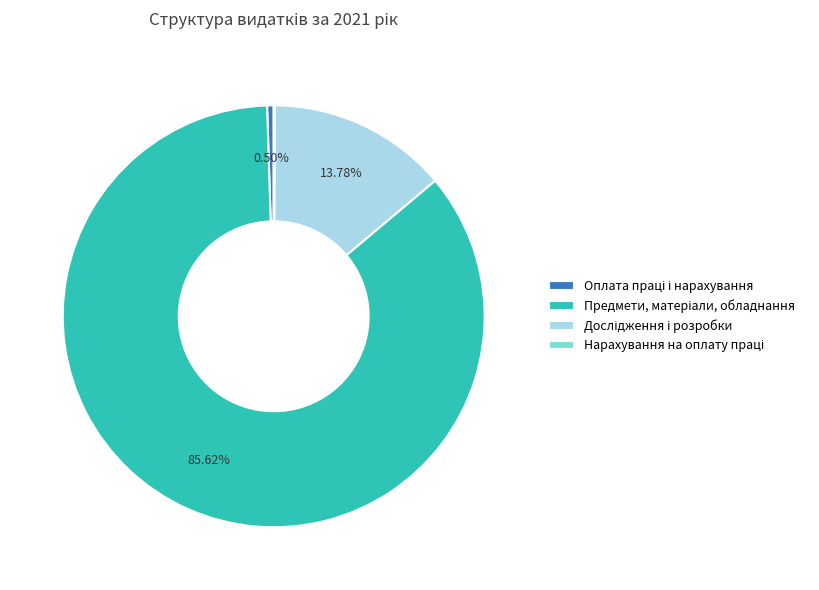

Is there a majority slice in this chart?

Yes